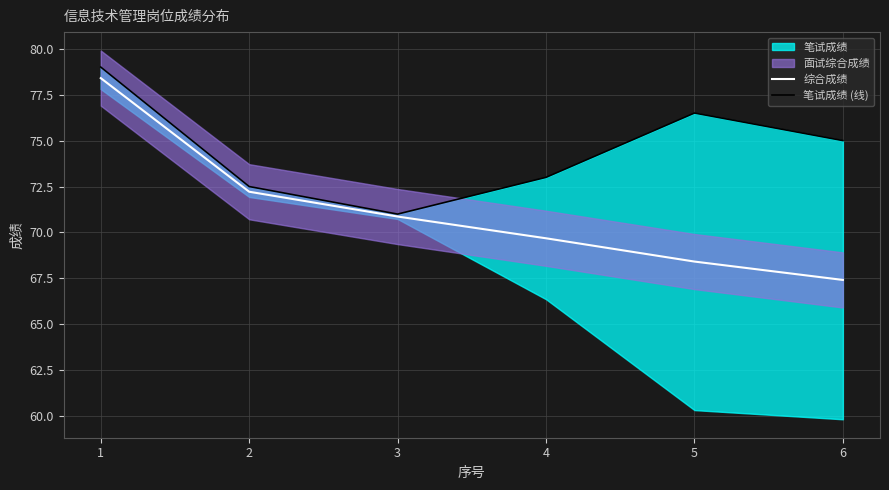

Where does the 综合成绩 series first go above 70?

1